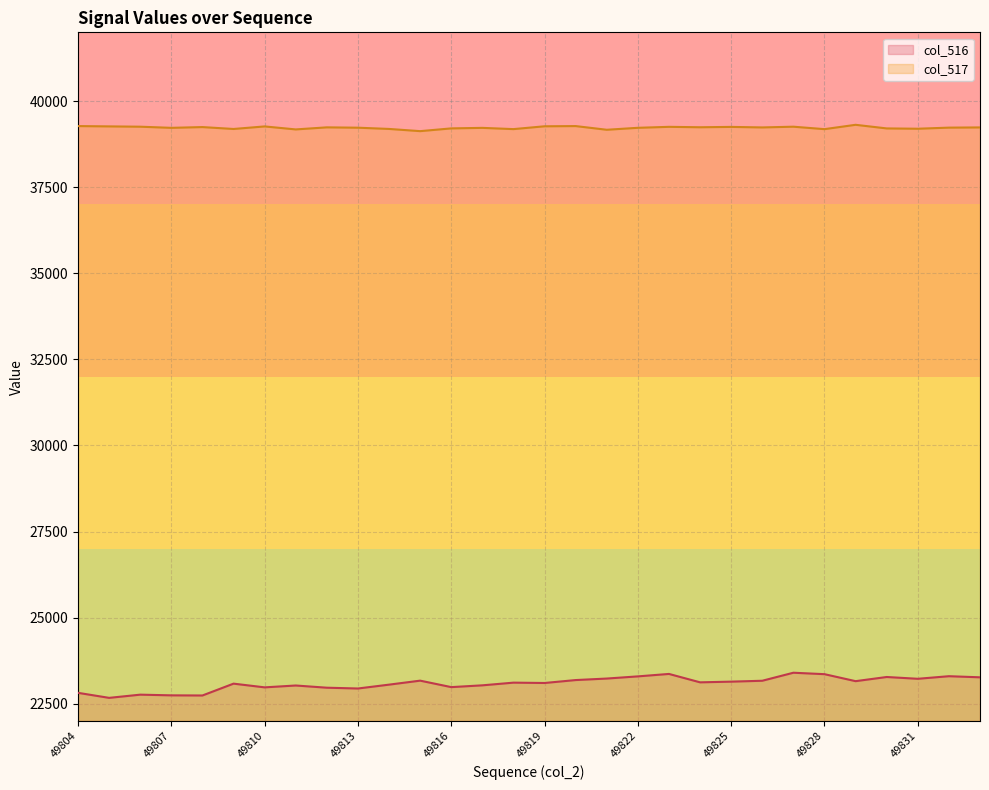

What is the value of the col_517 point at the 30th from the left?

39238